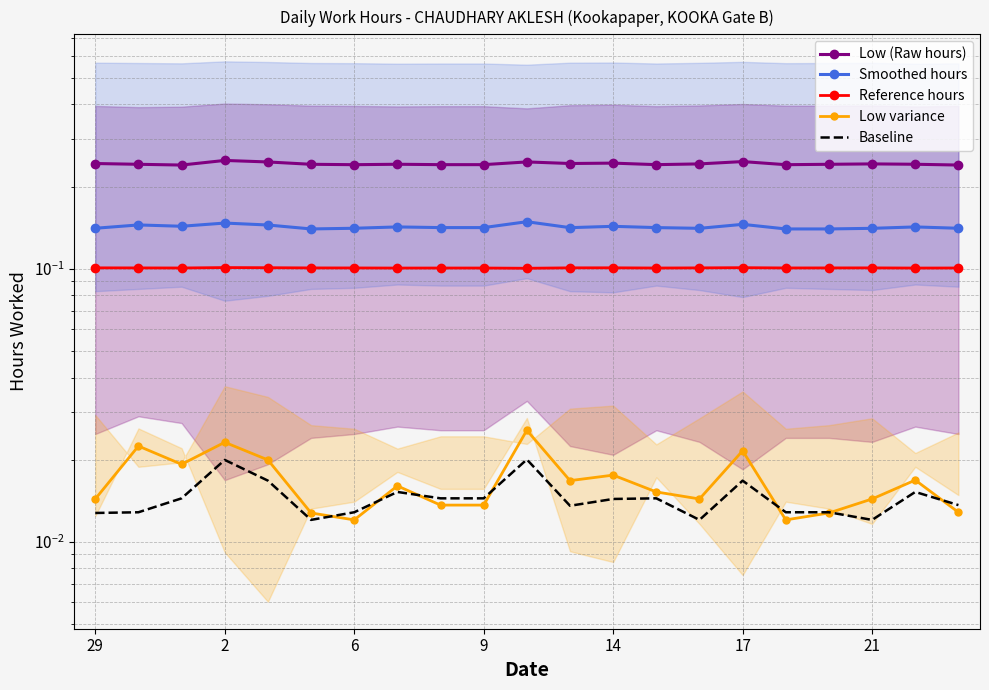

How many distinct data groups are displayed?

5